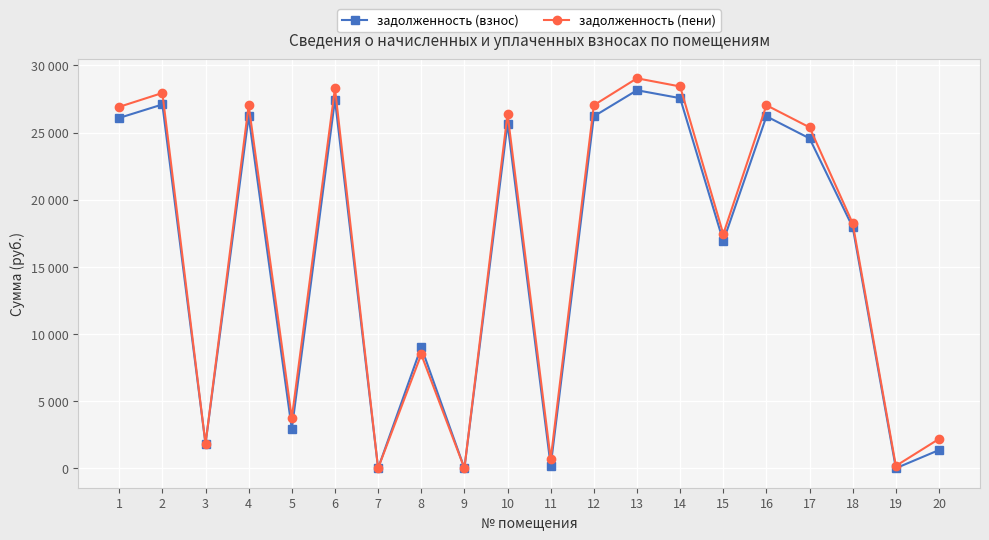

True or false: задолженность (взнос) and задолженность (пени) intersect in this chart.

False